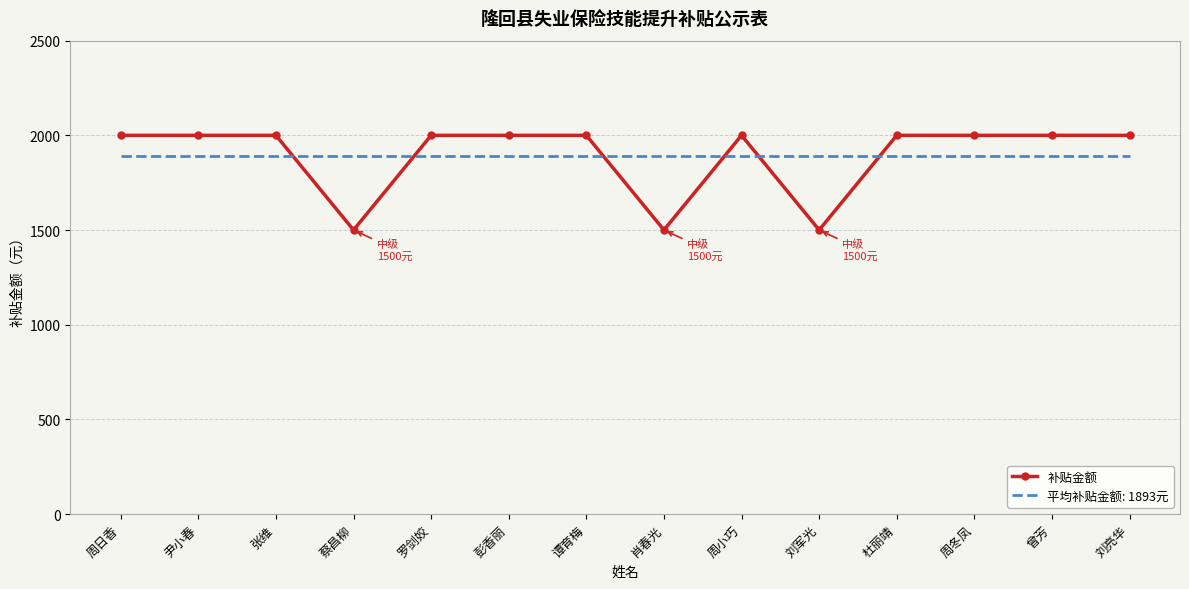

What is the lowest value of the 补贴金额 series?

1500.0